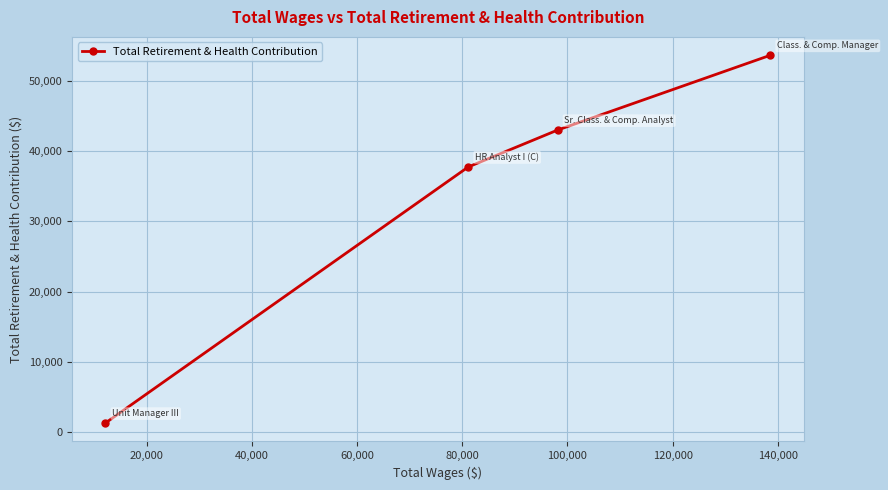

What is the value of the 1st point from the left?

1340